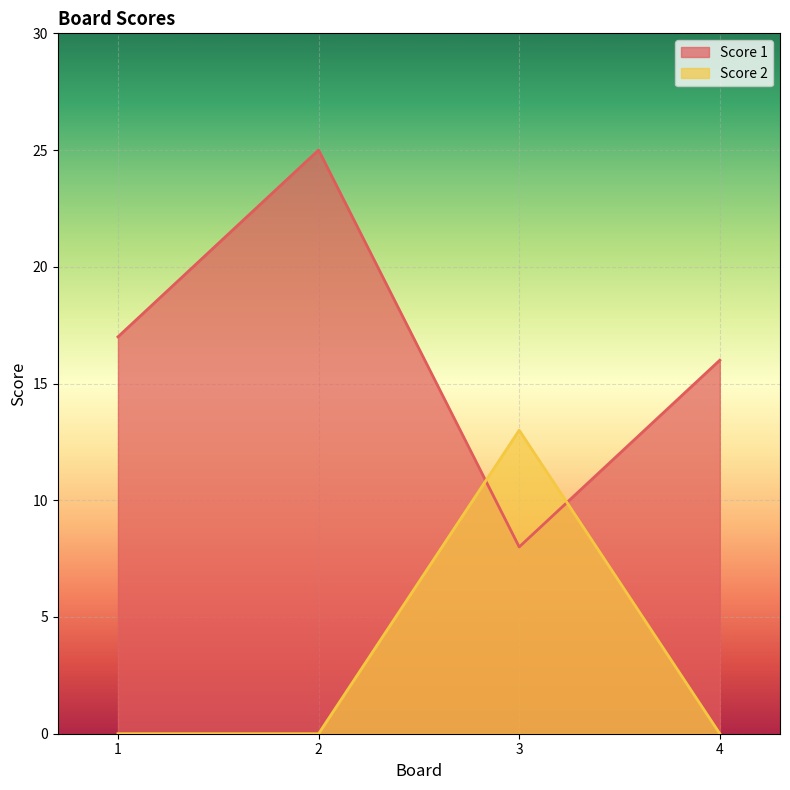

At how many categories does at least one series exceed 8?

4